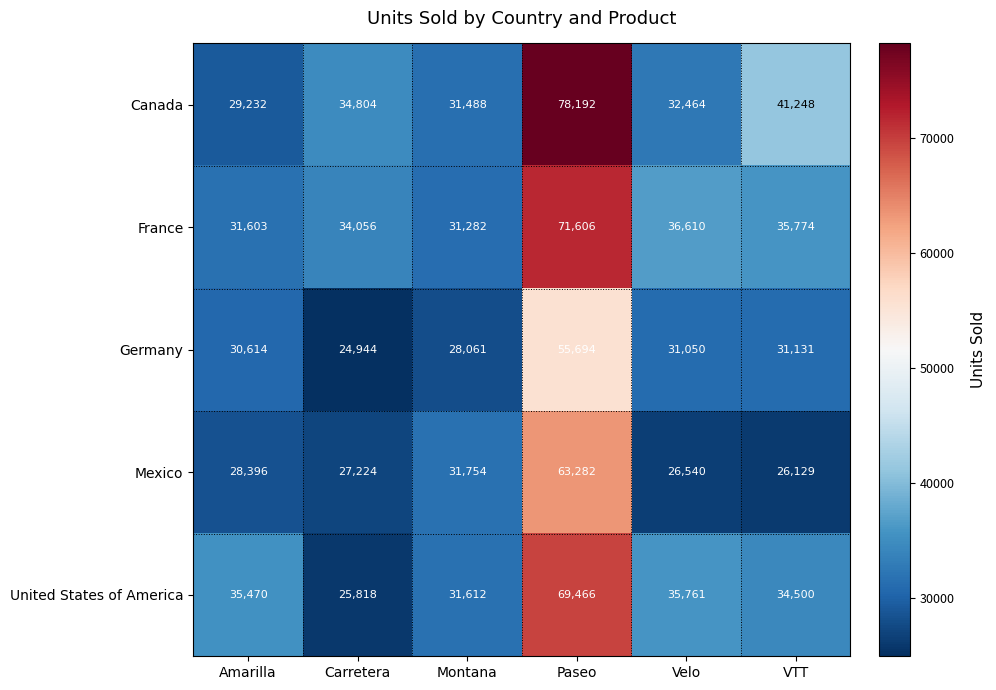

What is the average value of the United States of America series?

38771